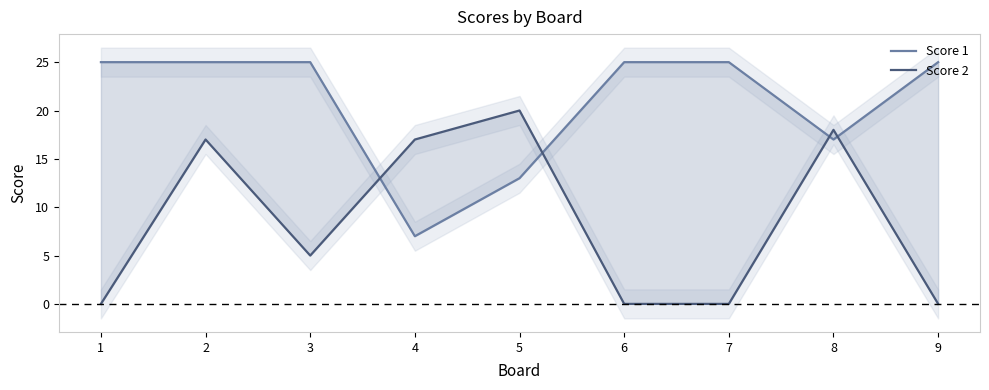

At how many categories does at least one series exceed 0?

9